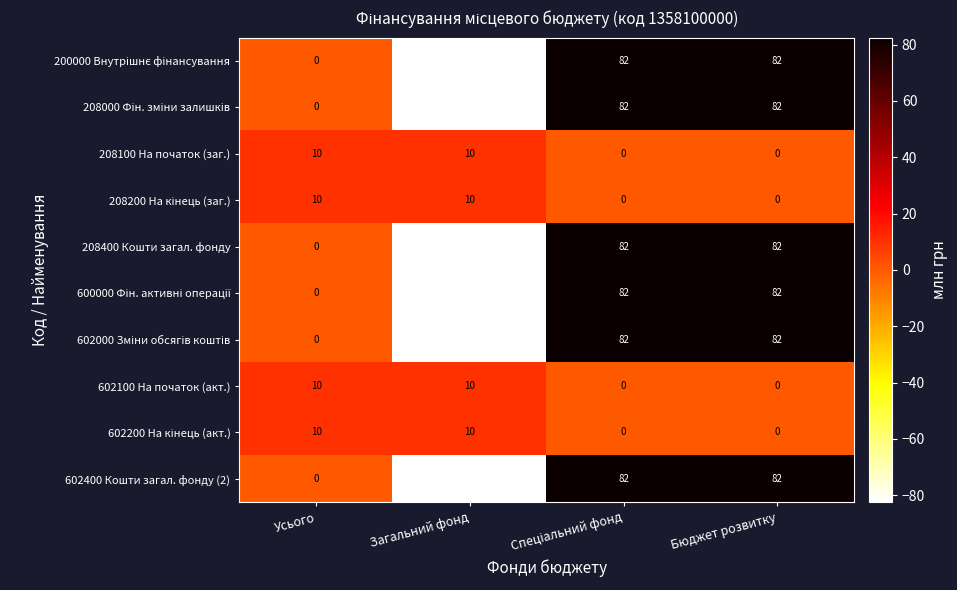

Which label corresponds to the smallest value in the chart?

Загальний фонд